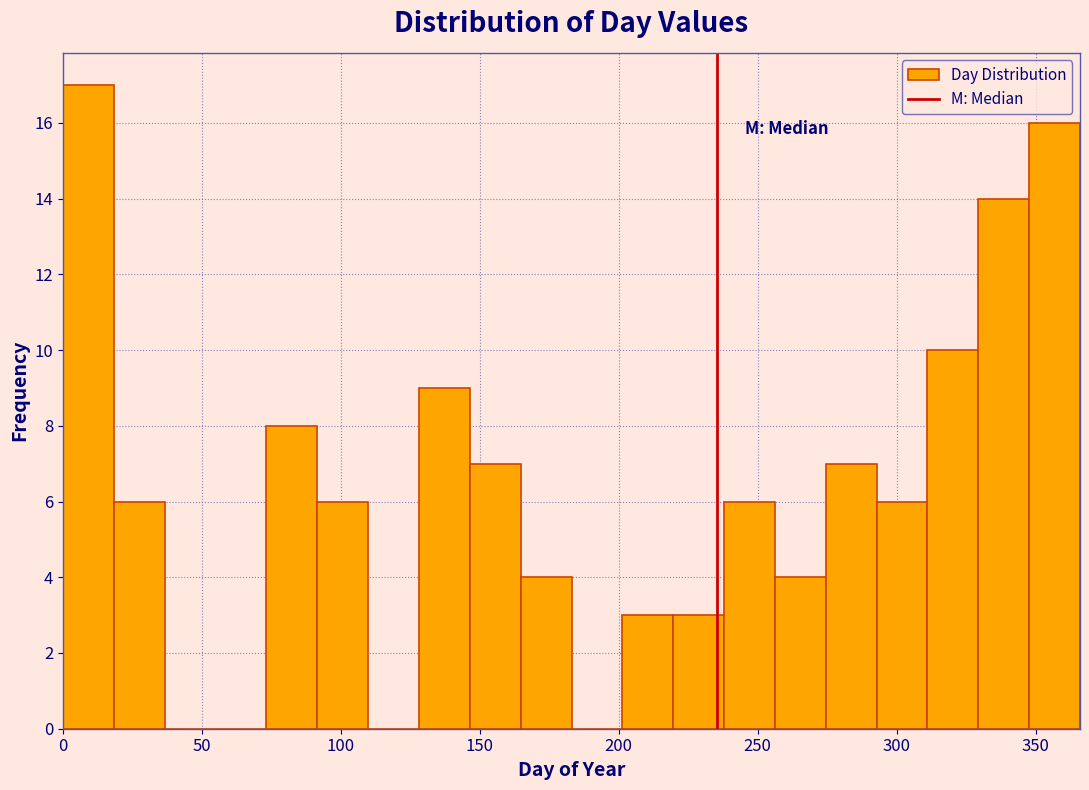

Read against the x-axis, roughly where is the centre of the tallest bar?

10